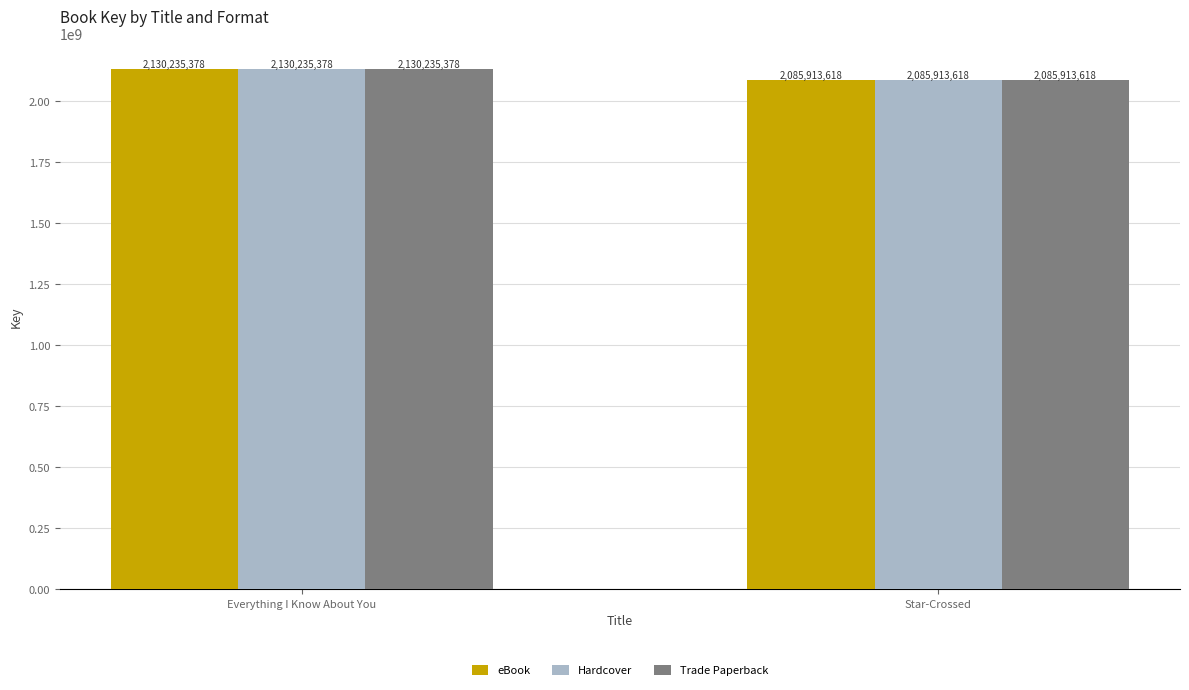

What is the minimum value for Hardcover?

2085913618